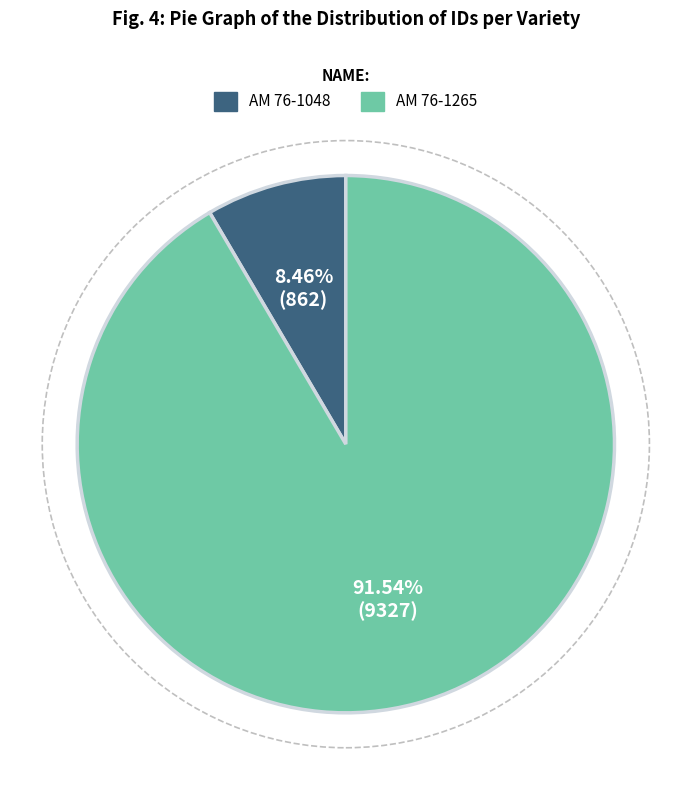

What percentage is the AM 76-1265 slice, to the nearest percent?

92%